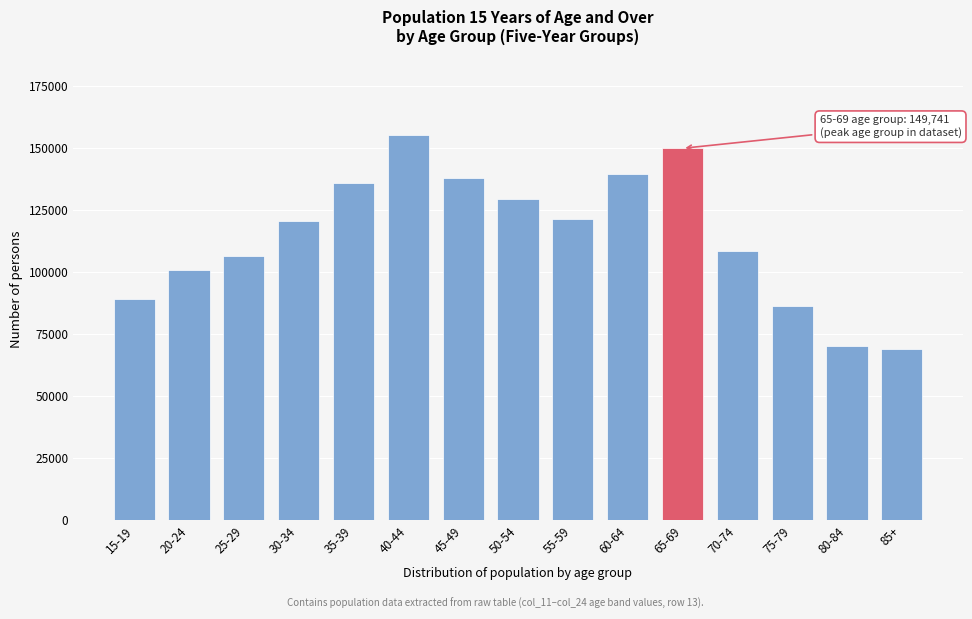

The value at 70-74 is 193323. True or false?

False